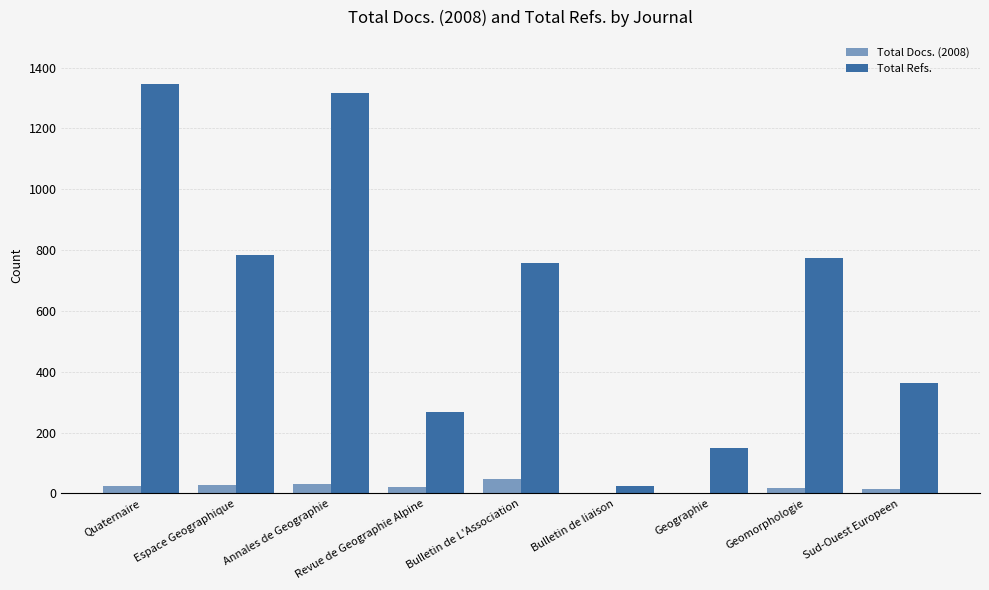

What is the sum of all Total Docs. (2008) values?

182